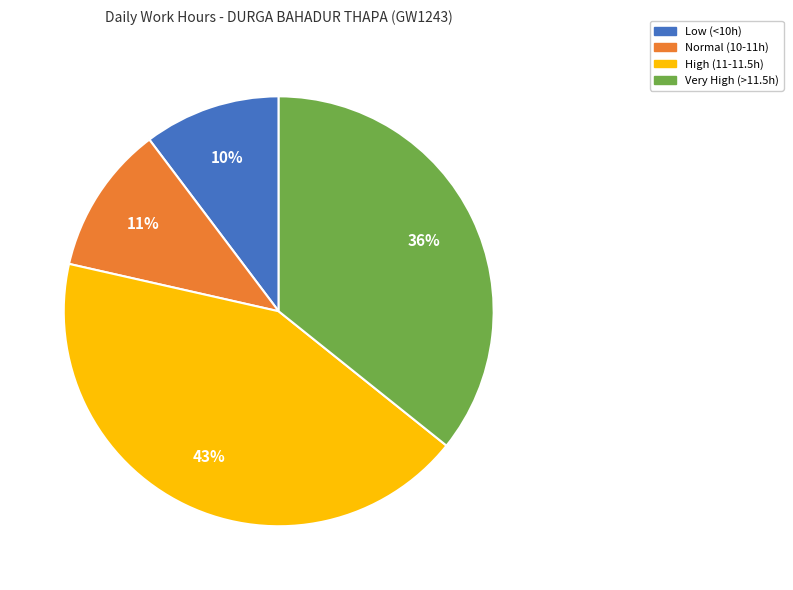

To the nearest percent, what is the difference between the largest and smallest slice percentages?

33%